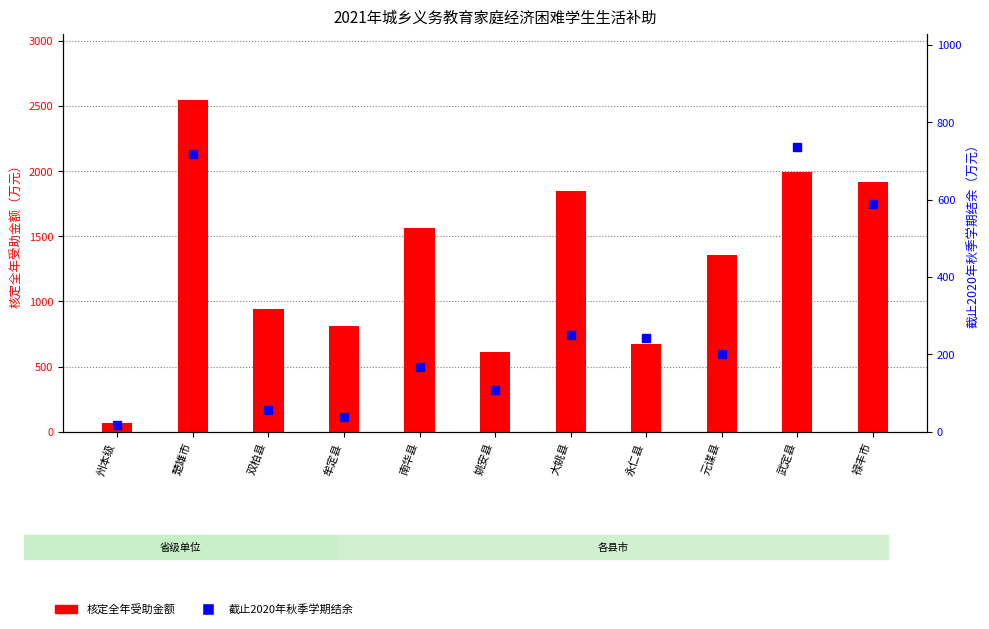

What is the sum of all 核定全年受助金额 values?

14313.2